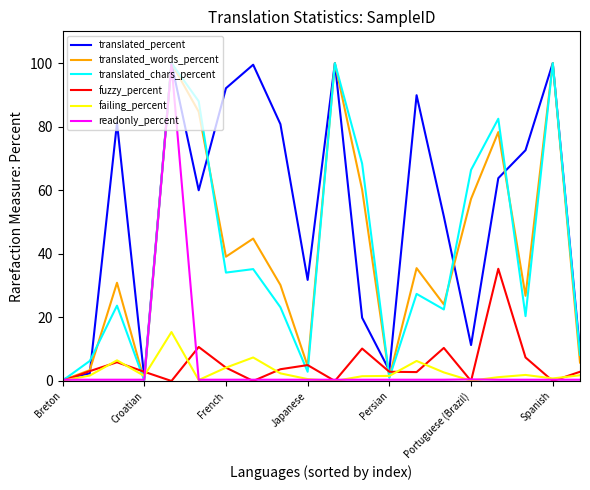

What is the maximum value for fuzzy_percent?

35.3